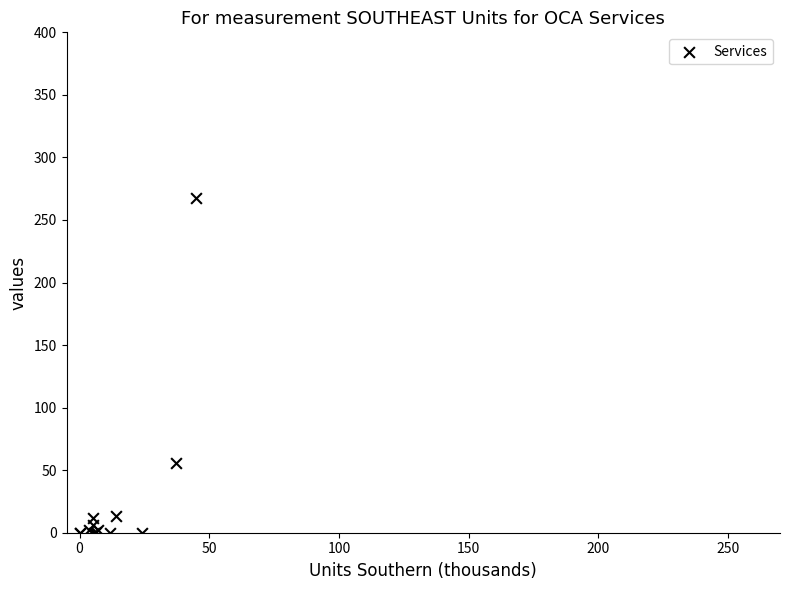

What Y value in the scatter plot is closest to 133?

55.4